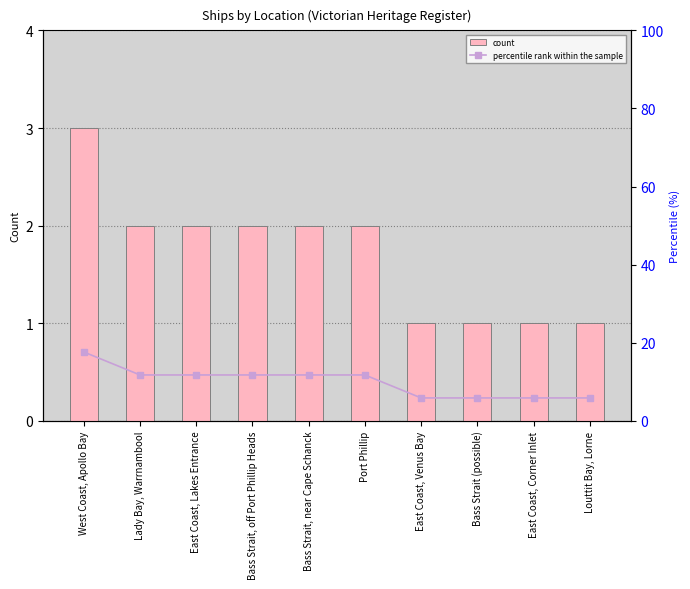

The percentile rank within the sample series shows 5.9 at East Coast, Corner Inlet. True or false?

True